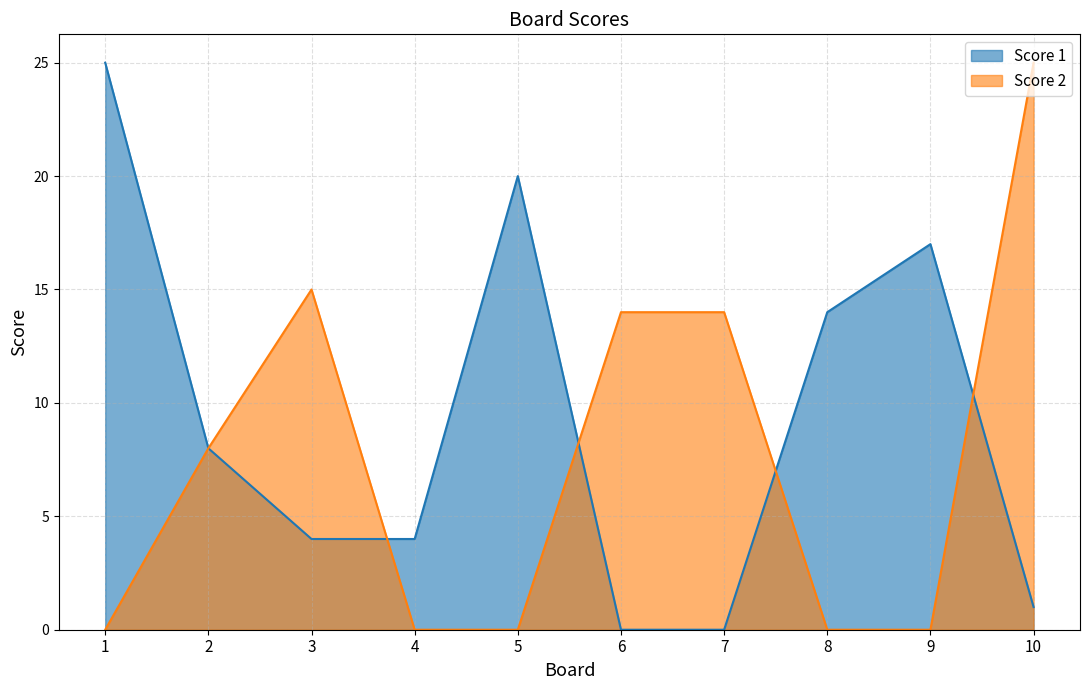

At 4, list the series in order from smallest to largest.

Score 2, Score 1